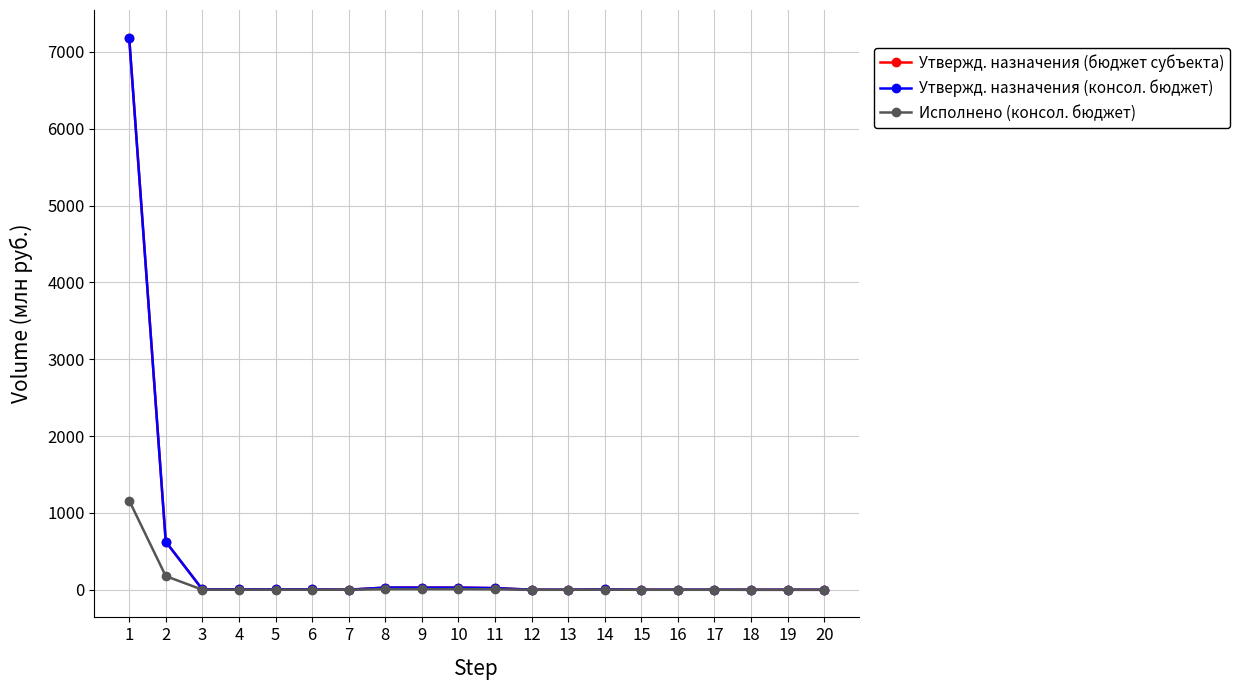

Rank the series at 12 from highest to lowest value.

Утвержд. назначения (бюджет субъекта), Утвержд. назначения (консол. бюджет), Исполнено (консол. бюджет)